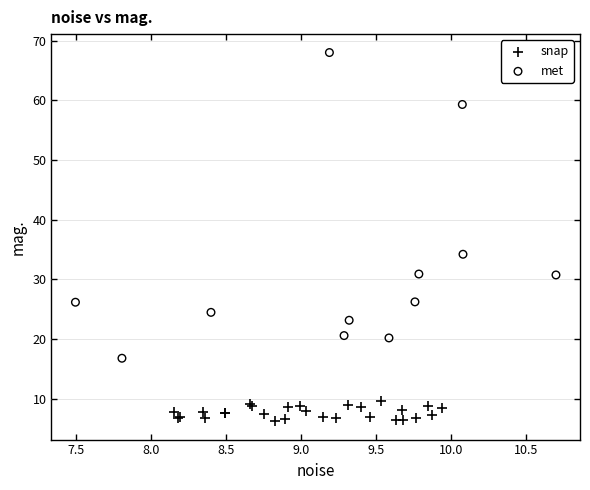

Which series reaches the maximum Y coordinate?

met